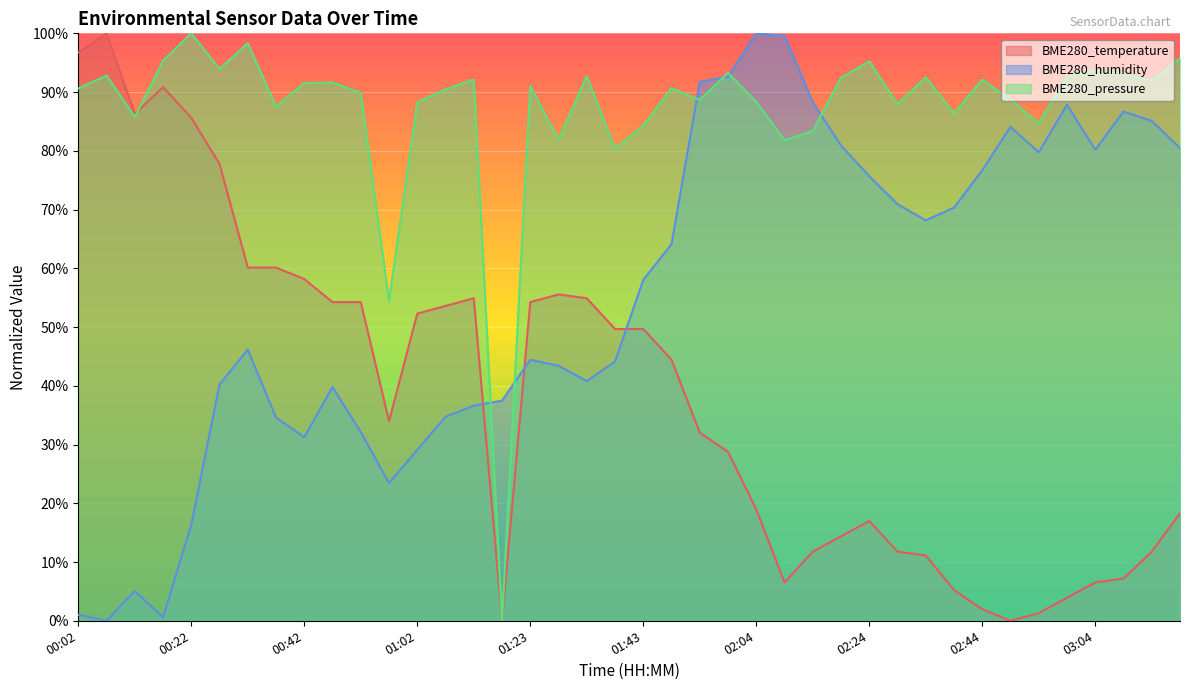

Is the value of BME280_pressure at 00:52 greater than the value of BME280_humidity at 01:23?

Yes